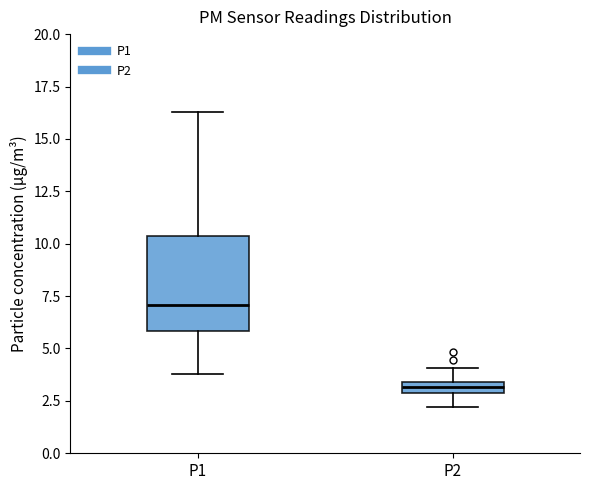

Where is the upper edge of the box for P2 on the y-axis? The values are not printed on the chart, so give them approximately, as read against the axis.

3.5